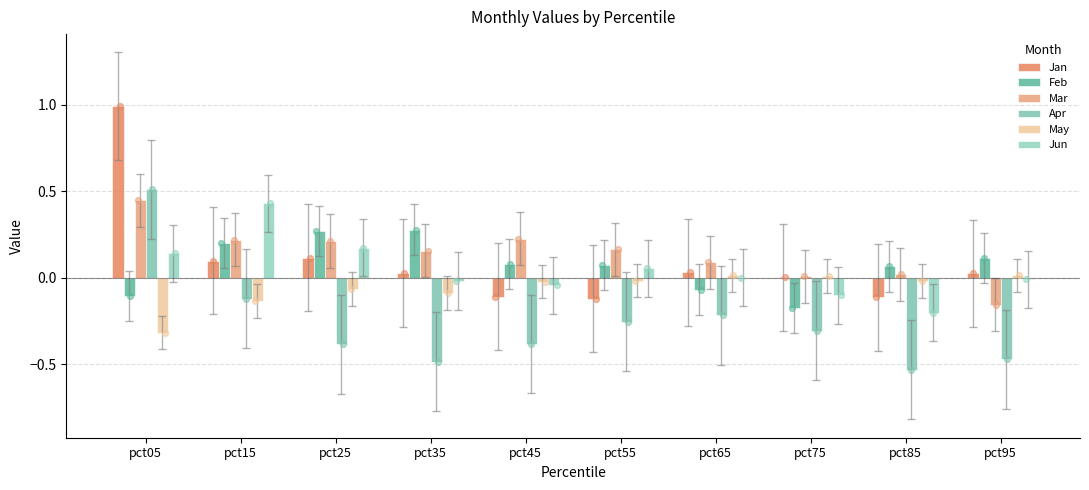

Which series has the largest total across all categories?

Mar